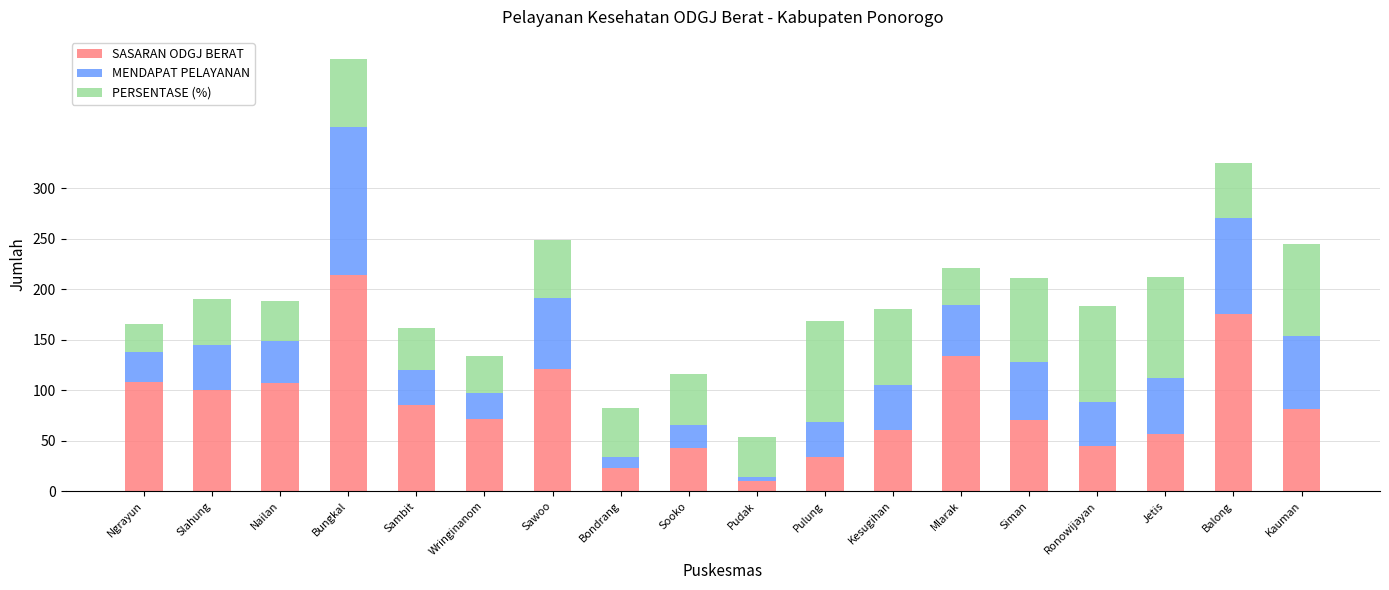

What is the difference between the second highest and minimum values in the SASARAN ODGJ BERAT series?

165.0